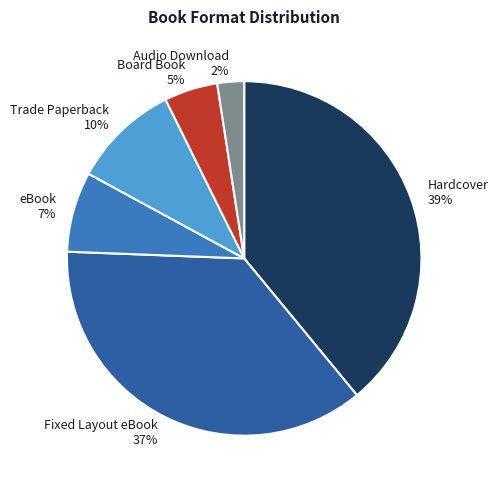

Is there a majority slice in this chart?

No